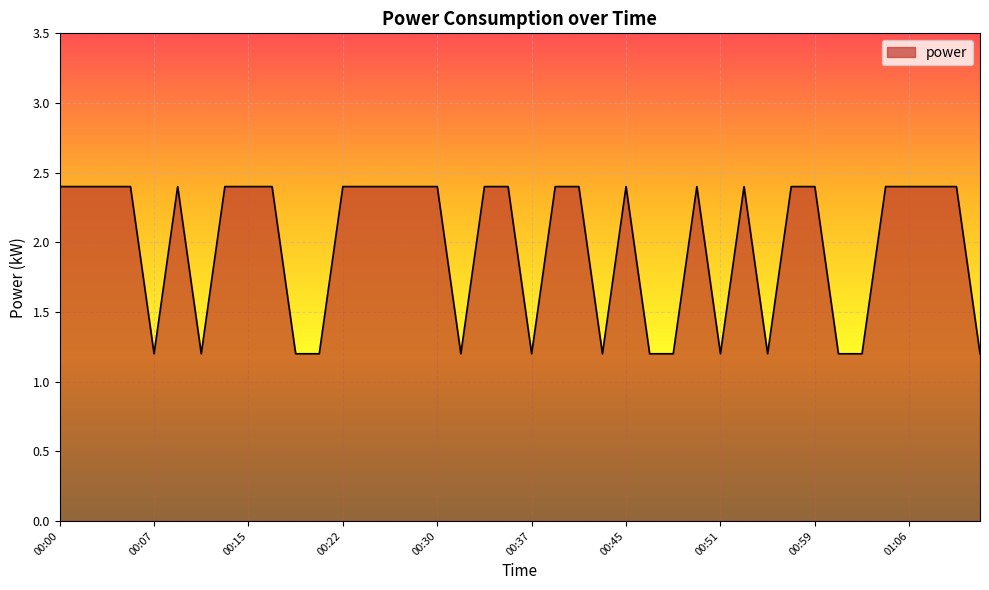

What is the smallest value displayed?

1.2